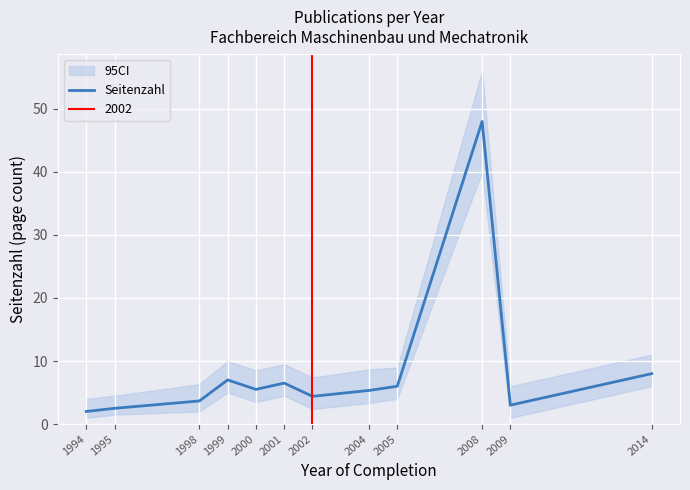

What is the change in value from 1995 to 1998?

+1.2